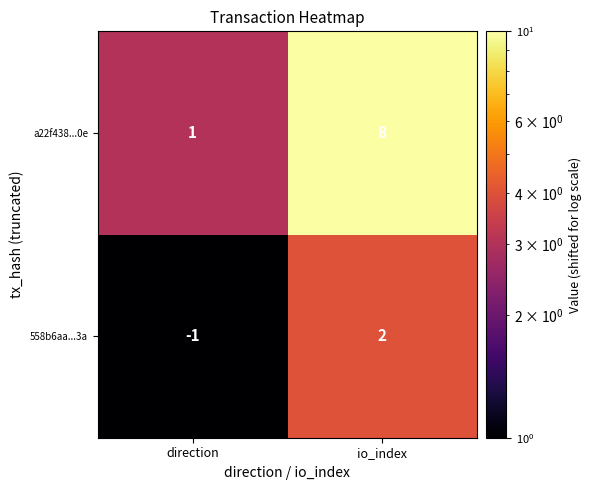

At which category is the sum across all series the highest?

io_index